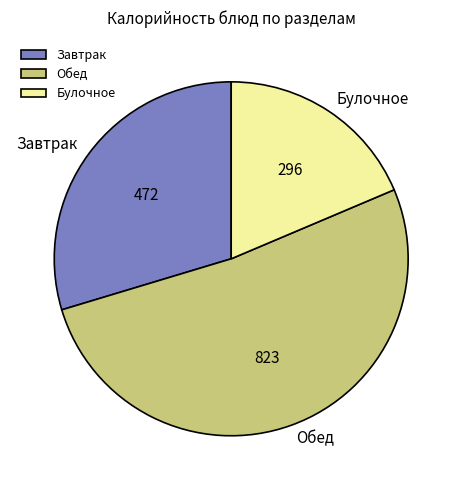

Is the sum of Обед and Завтрак greater than half?

Yes